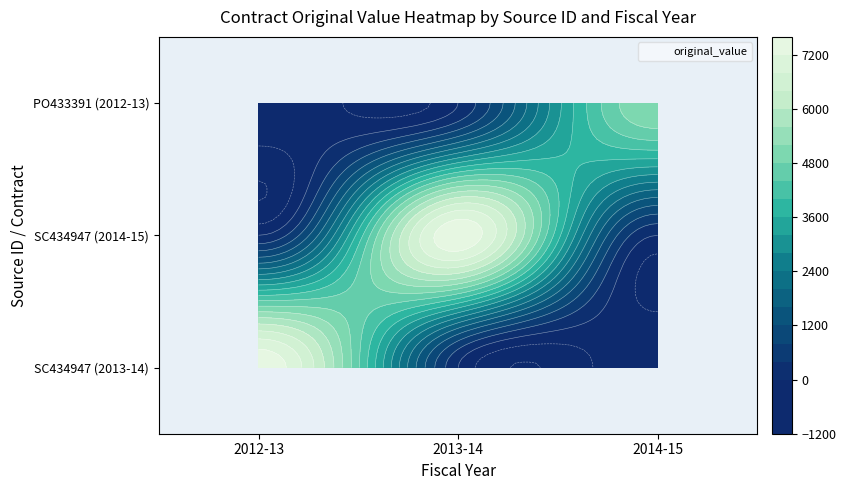

At how many categories does at least one series exceed 211?

3